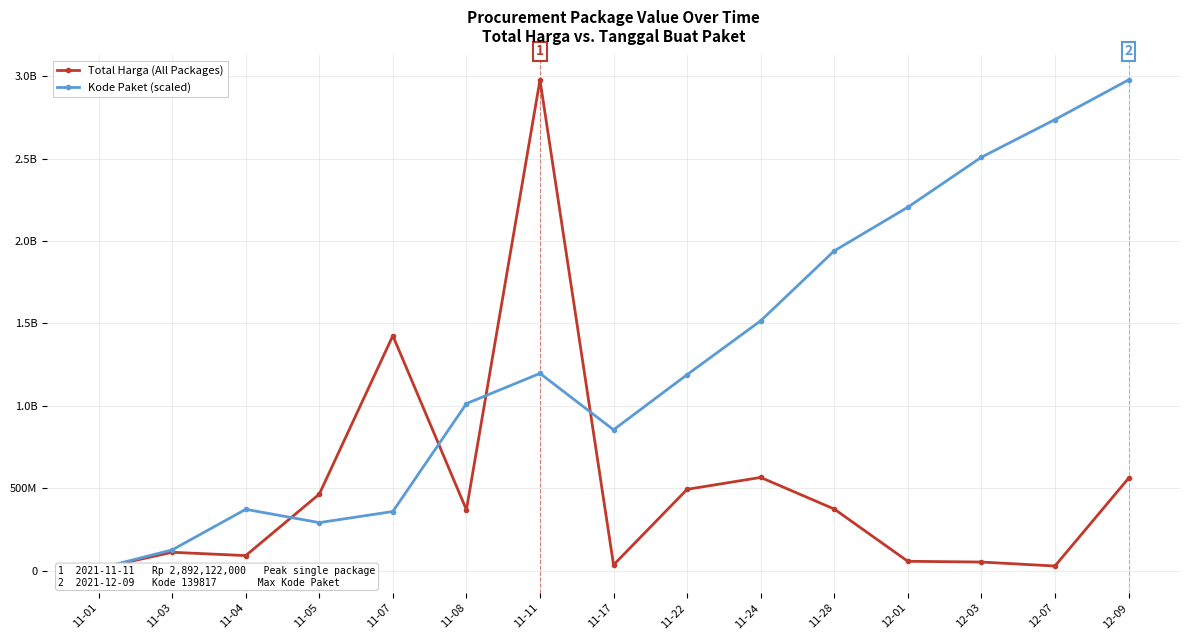

Reading left to right, extract all data points from this chart.

Total Harga (All Packages): 11-01=12787500.0	11-03=110911270.0	11-04=90672075.0	11-05=464002100.0	11-07=1425867900.0	11-08=368714000.0	11-11=2978953240.0	11-17=34292000.0	11-22=493000000.0	11-24=565334200.0	11-28=373404000.0	12-01=56152800.0	12-03=51601000.0	12-07=27412000.0	12-09=559971000.0
Kode Paket (scaled): 11-01=12144469.9	11-03=125130652.1	11-04=371748615.2	11-05=290870706.9	11-07=358432310.5	11-08=1013402747.2	11-11=1197103833.9	11-17=854629783.0	11-22=1189433642.4	11-24=1516439473.8	11-28=1941005880.0	12-01=2206053608.8	12-03=2509494907.4	12-07=2738173144.8	12-09=2978953240.0